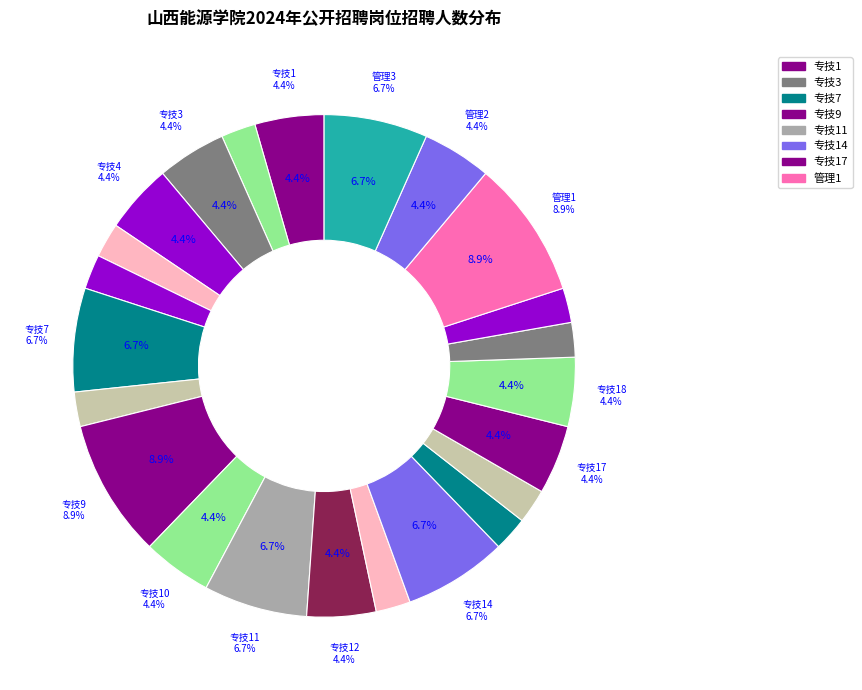

What percentage do 专技11 and 专技19 together represent?

8.9%